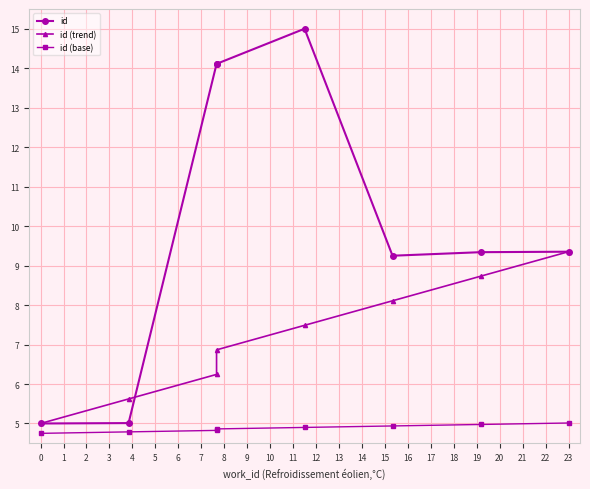

The value of id (trend) at 4 is 8.1. True or false?

True